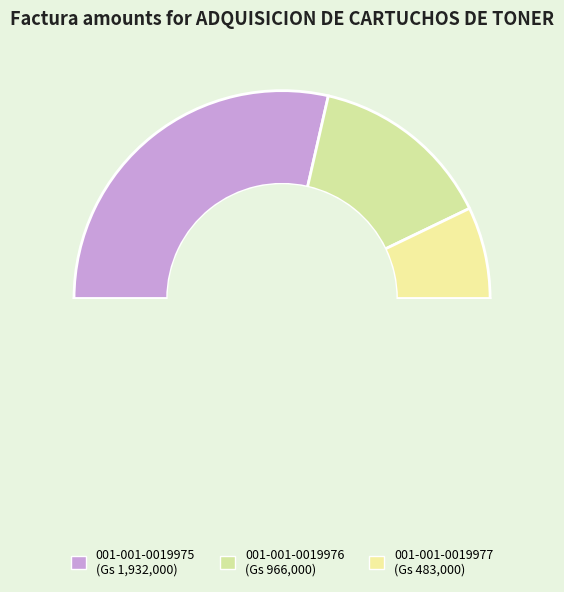

Count the number of slices in the pie.

3